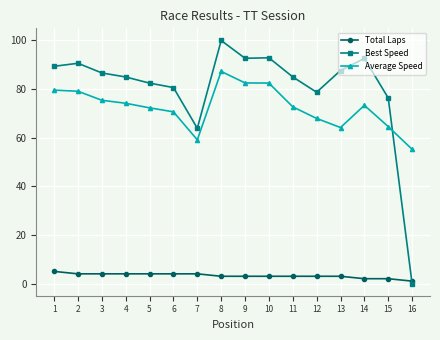

What is the highest value of the Total Laps series?

5.0